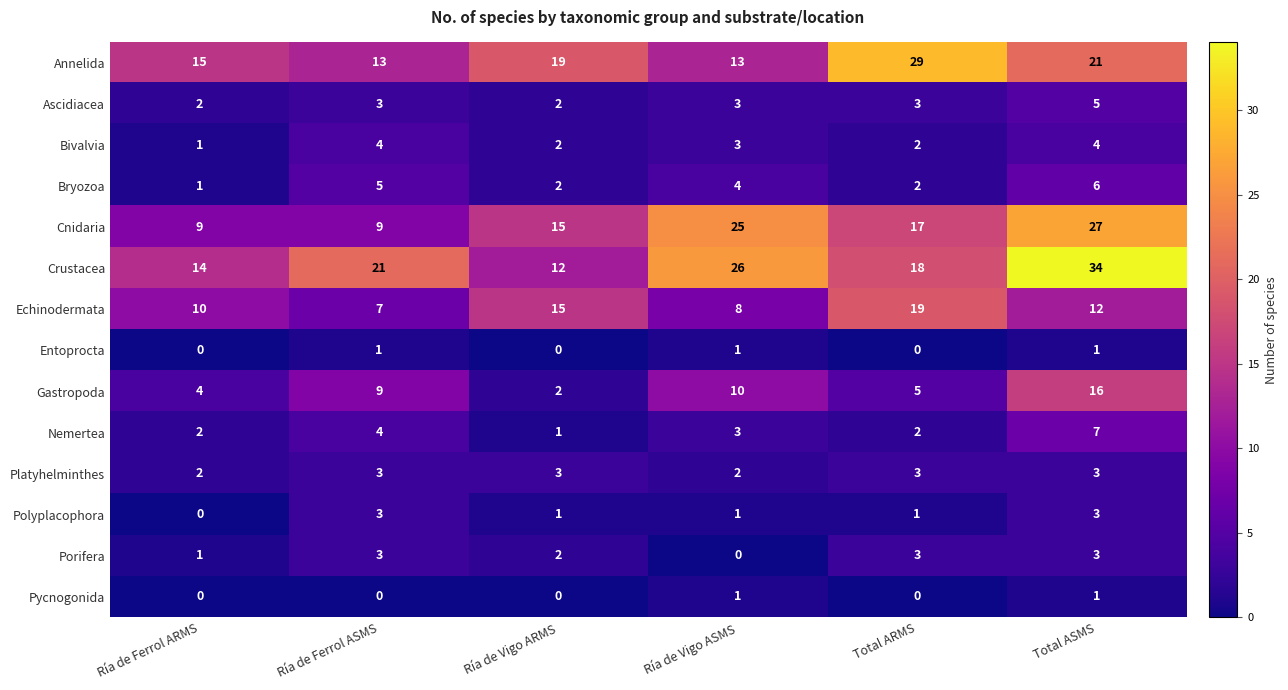

Which series changed the most between Ría de Ferrol ARMS and Ría de Vigo ARMS?

Cnidaria